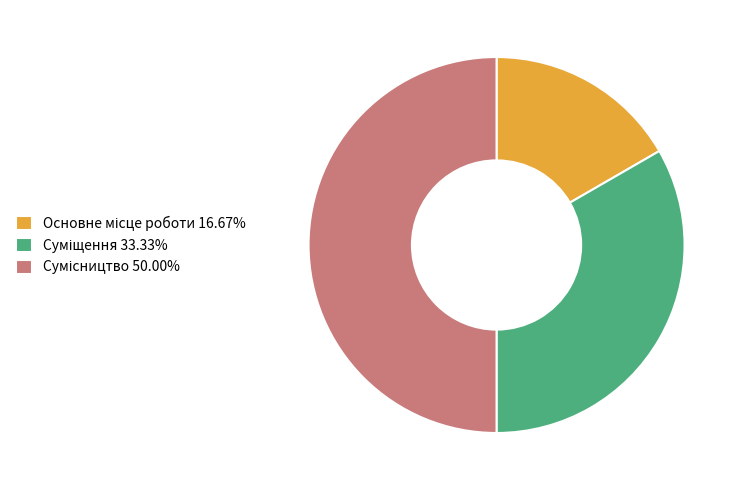

To the nearest percent, what is the difference between the Основне місце роботи and Суміщення slice percentages?

17%